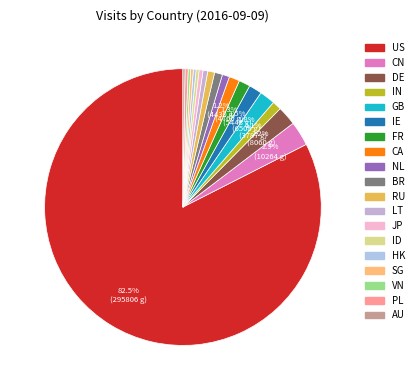

To the nearest percent, what portion does DE represent?

2%